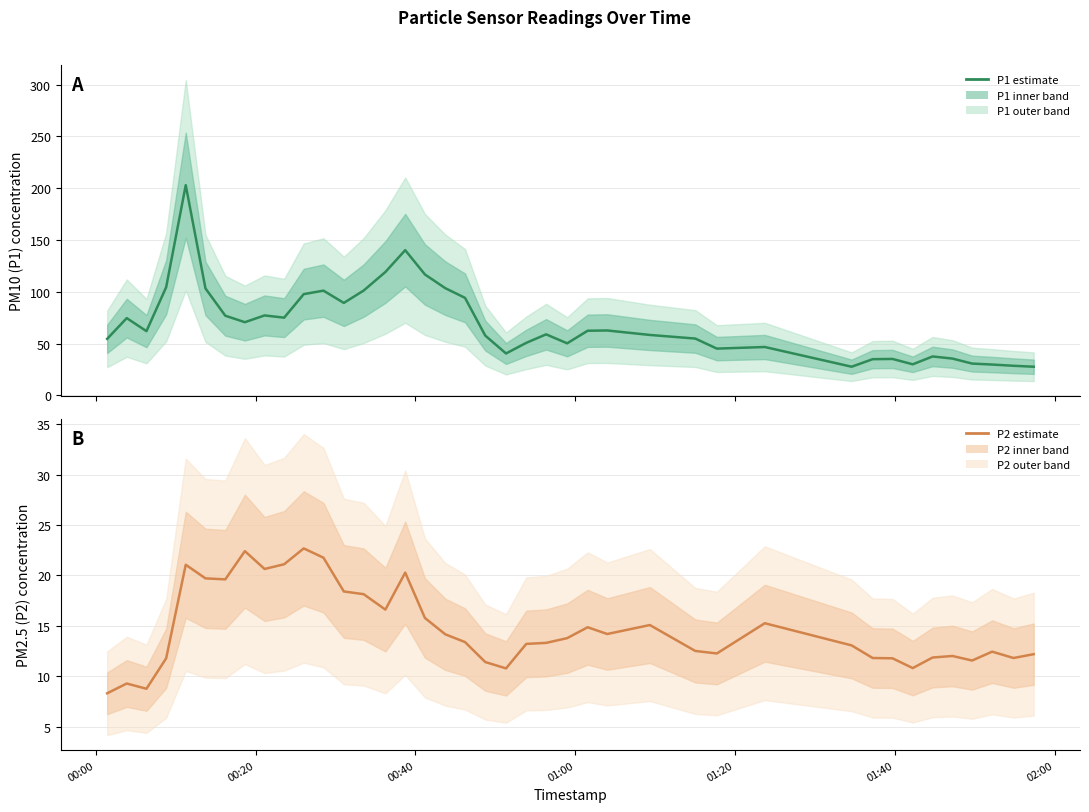

At how many categories does at least one series exceed 35?

33